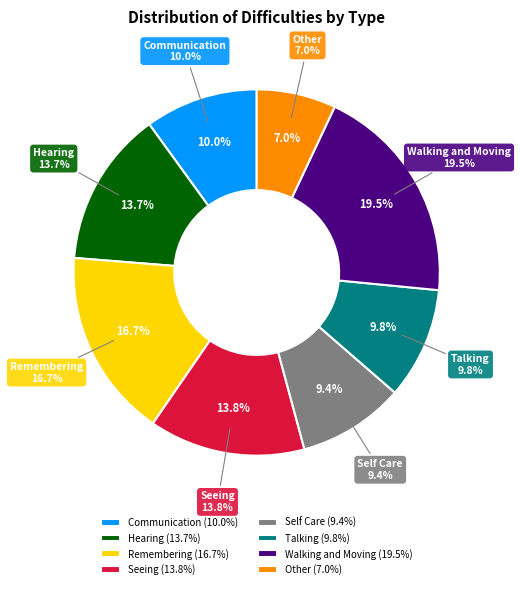

To the nearest percent, what portion does Hearing represent?

14%